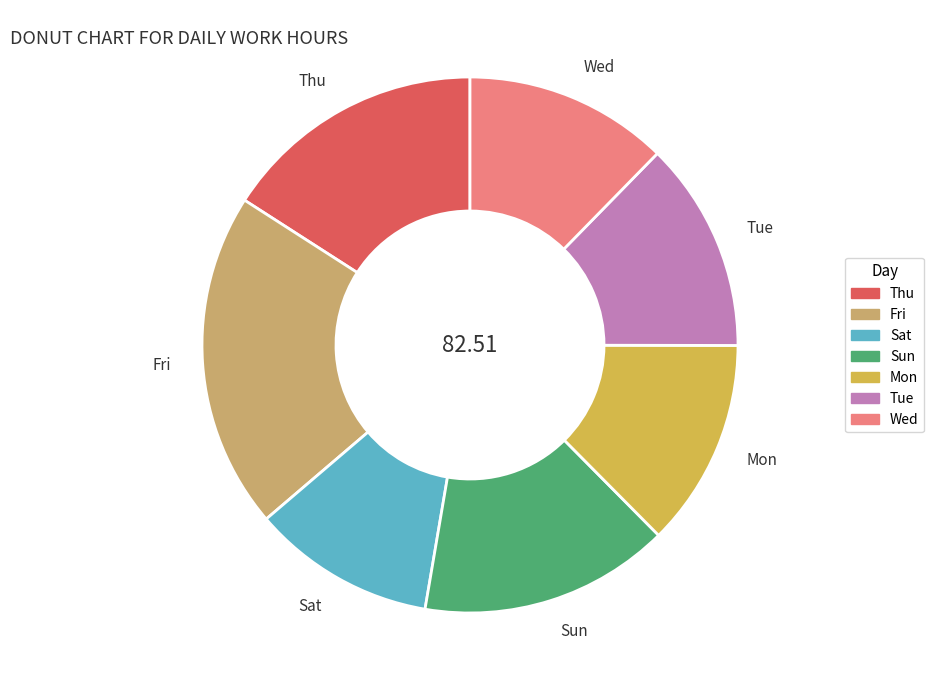

Which category has the biggest portion of the pie?

Fri